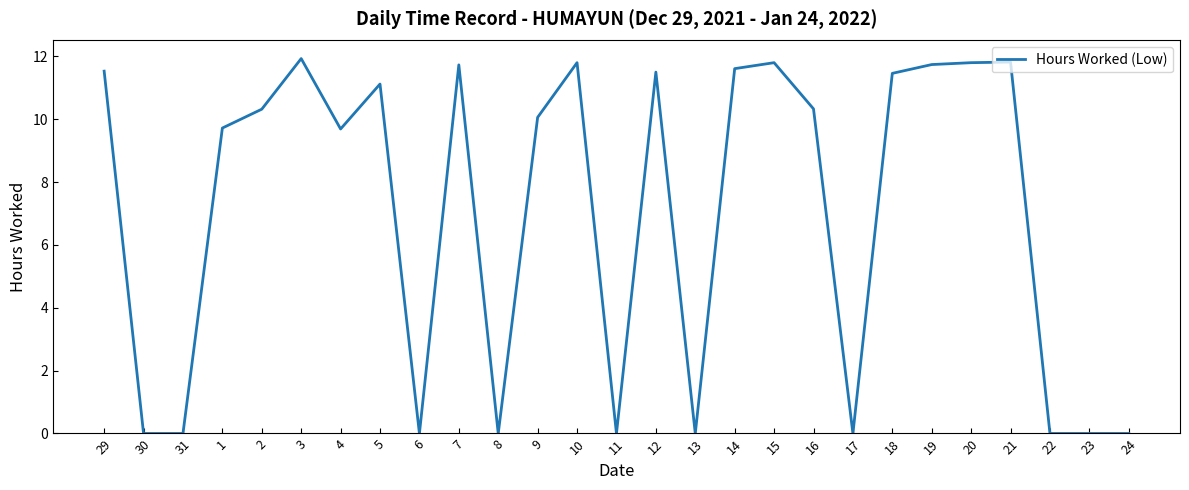

What is the ratio of the value at 7 to the value at 19?

1.0